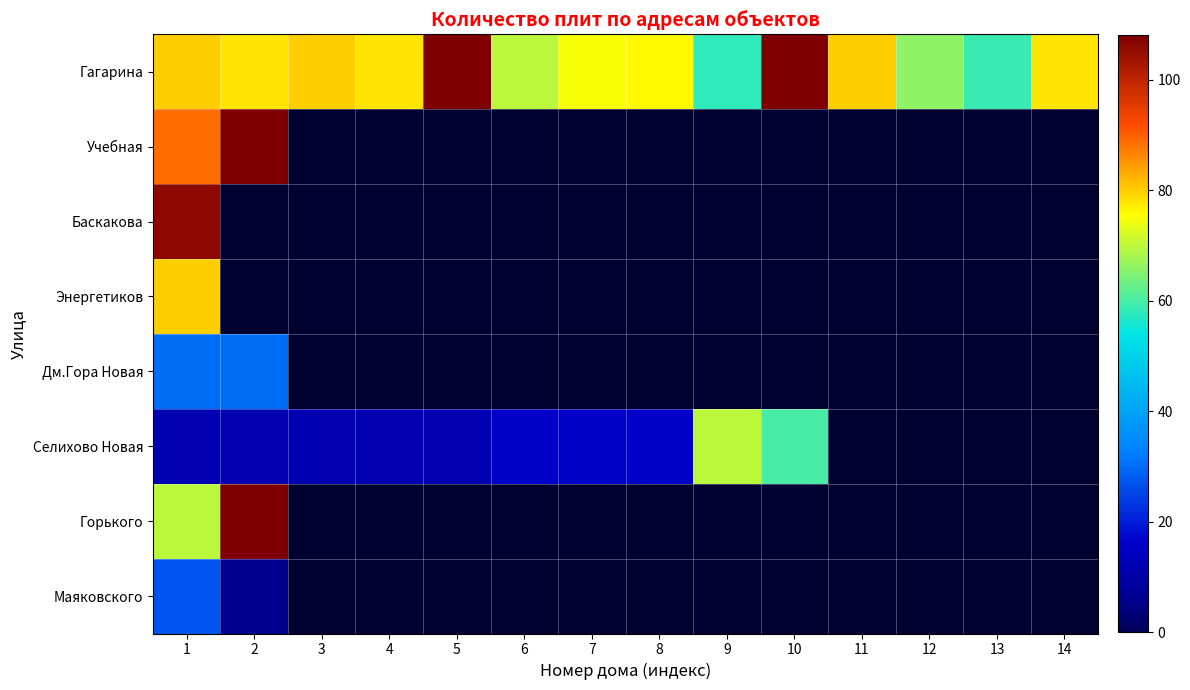

What is the smallest value displayed?

6.0